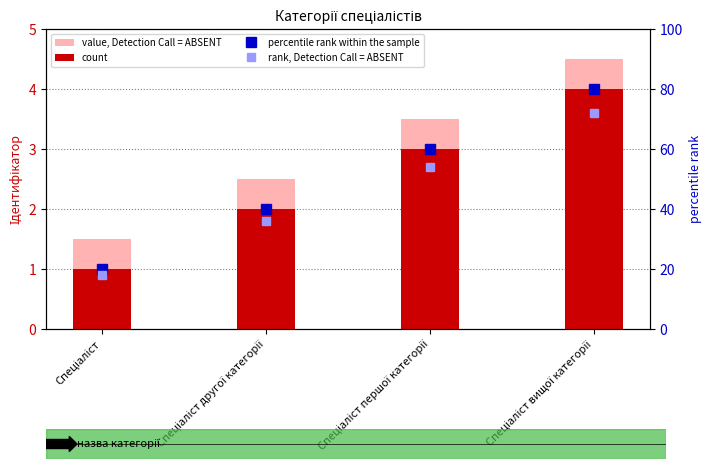

How many groups of bars are there?

4